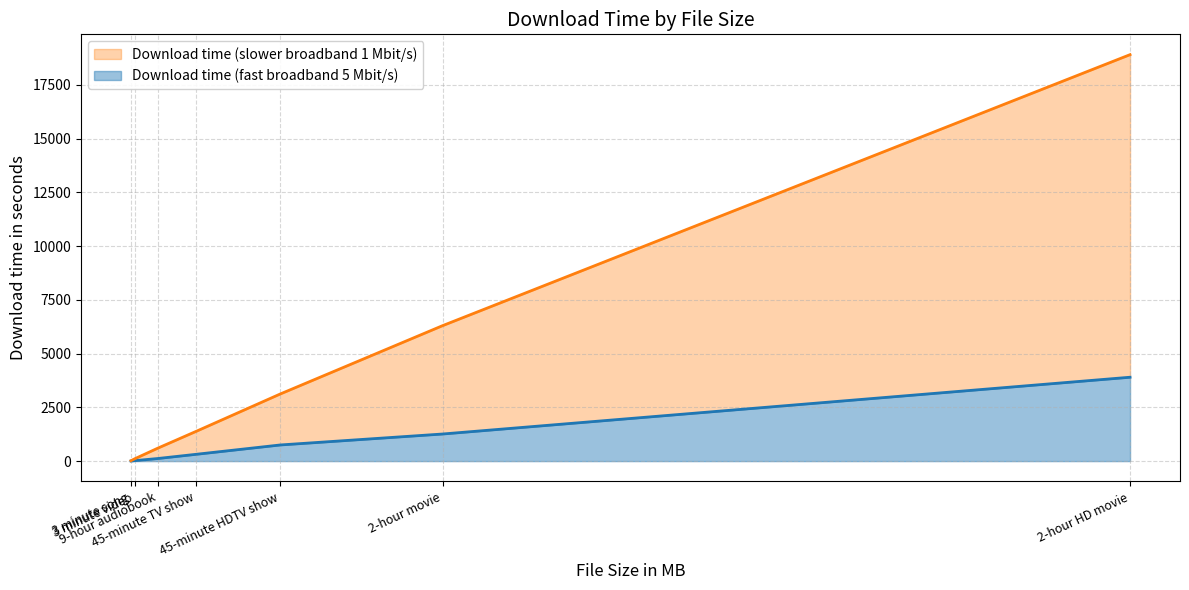

Is it true that Download time (slower broadband 1 Mbit/s) equals 9.4 at 3 minute song?

False